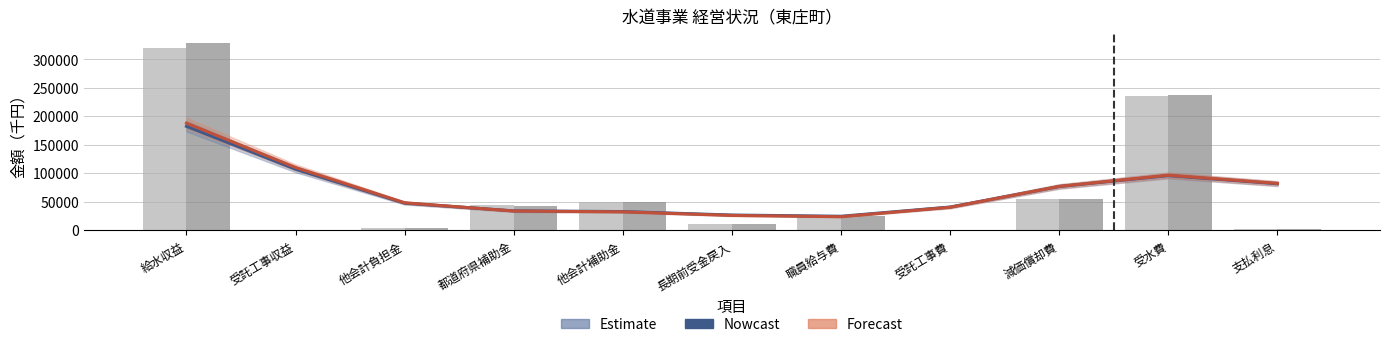

What is the label of the 1st bar from the right?

支払利息